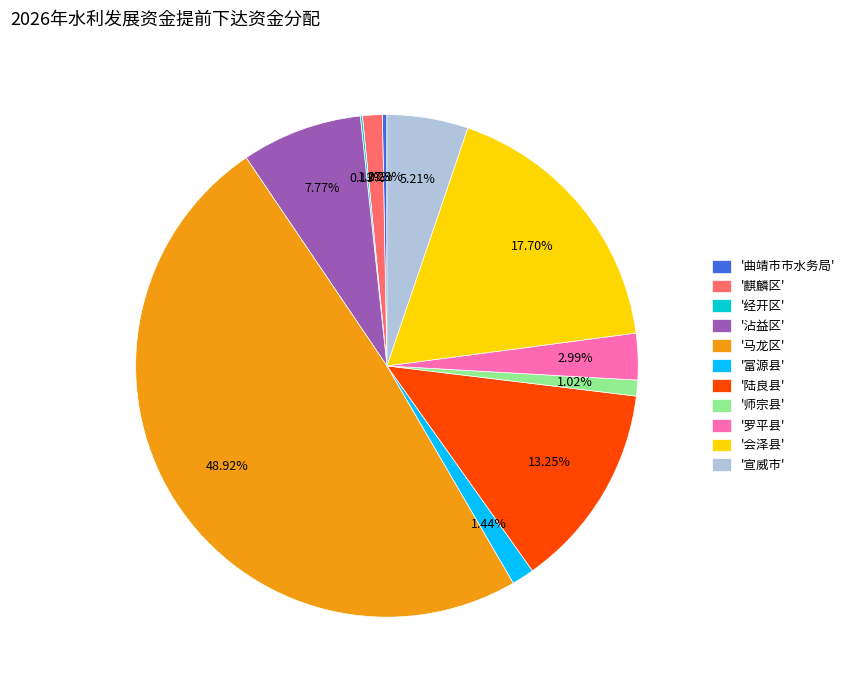

Does '富源县' account for over 50% of the chart?

No